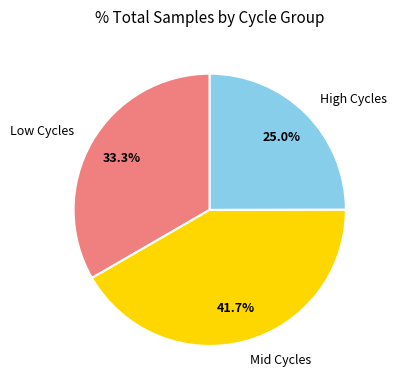

Is there any slice that represents more than half of the pie?

No